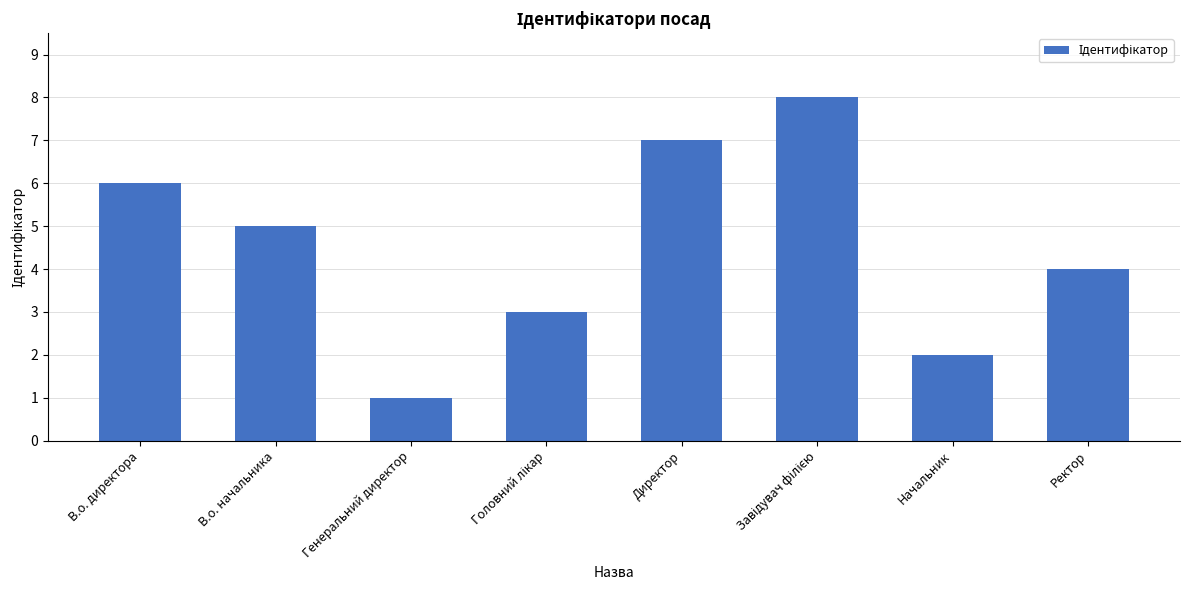

The value at Ректор is 2. True or false?

False